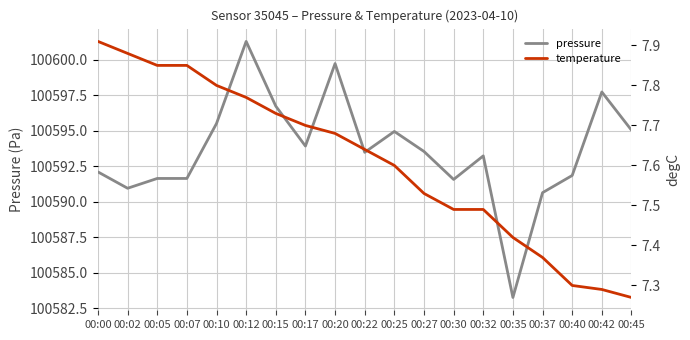

What is the value of the pressure point at the 4th from the left?

100591.6